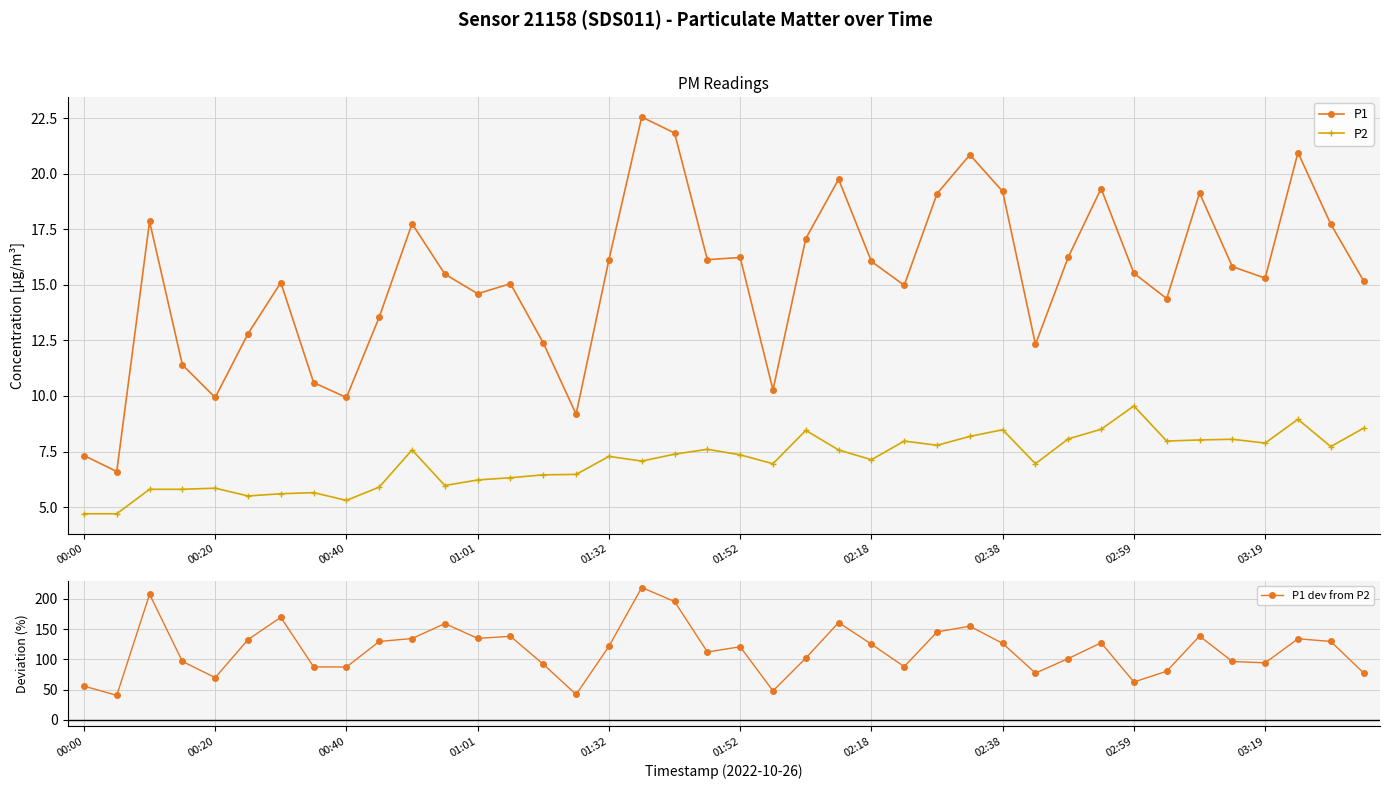

Which series has the widest spread of values?

P1 dev from P2